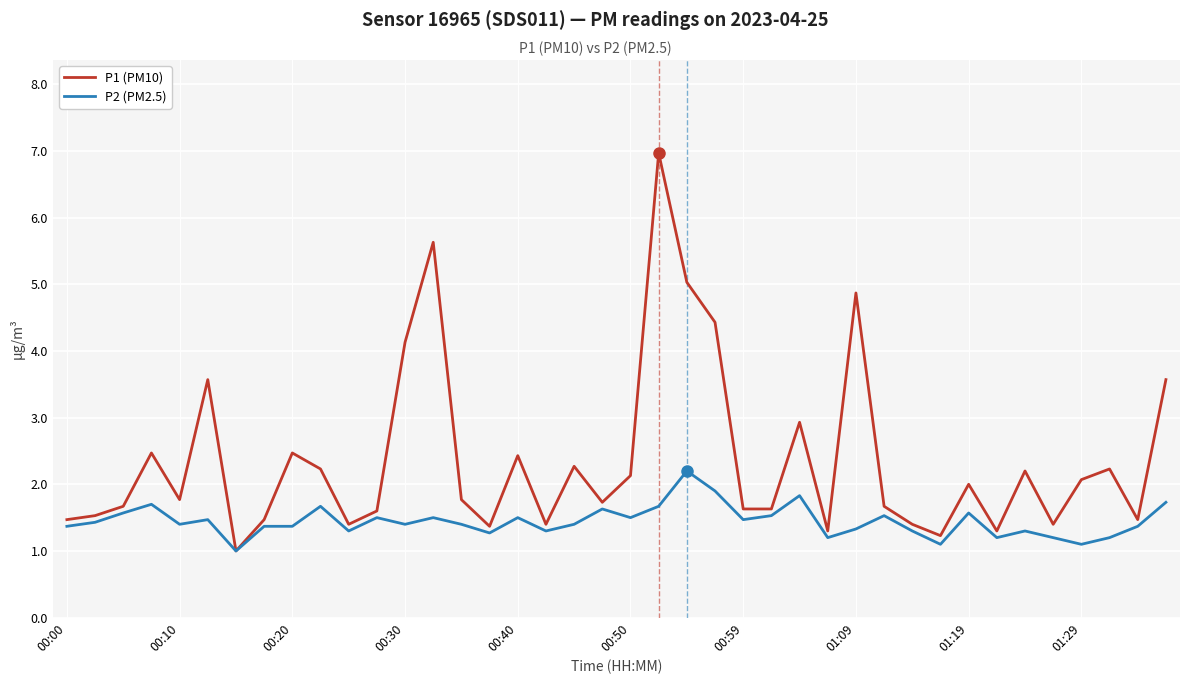

At how many categories does at least one series exceed 6?

1